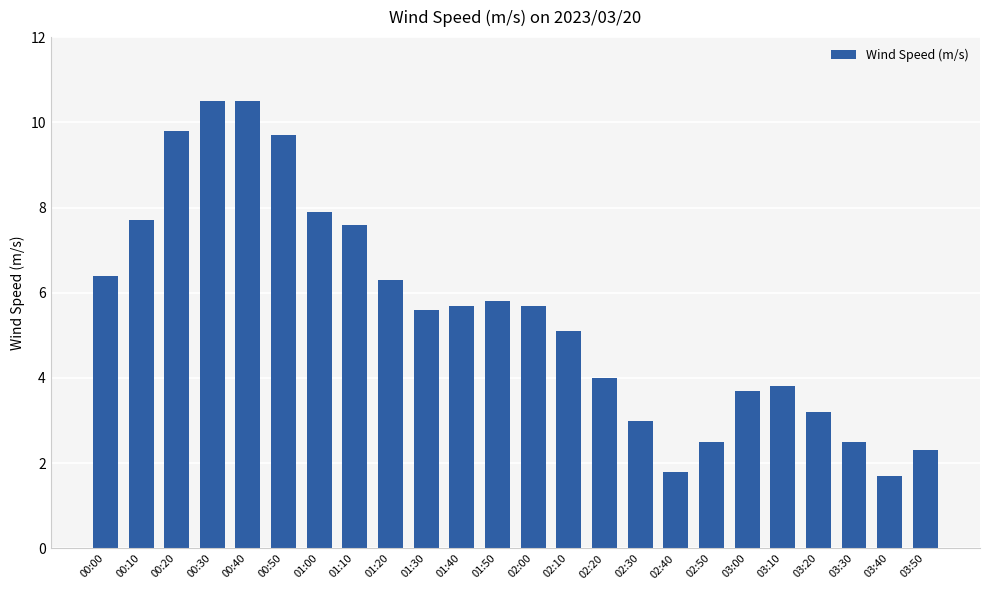

What is the difference between the second highest and second lowest values?

8.7